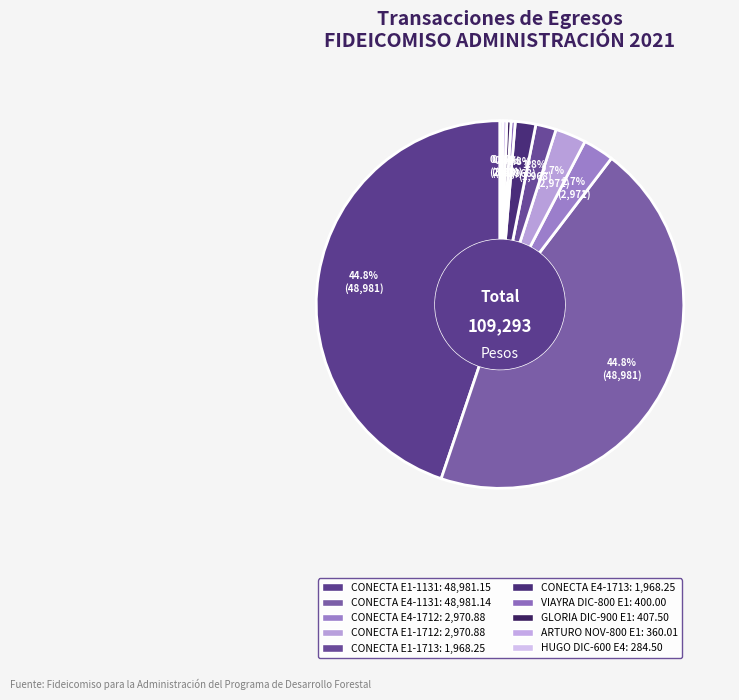

What portion of the pie excludes CONECTA E1-1713?

98.2%